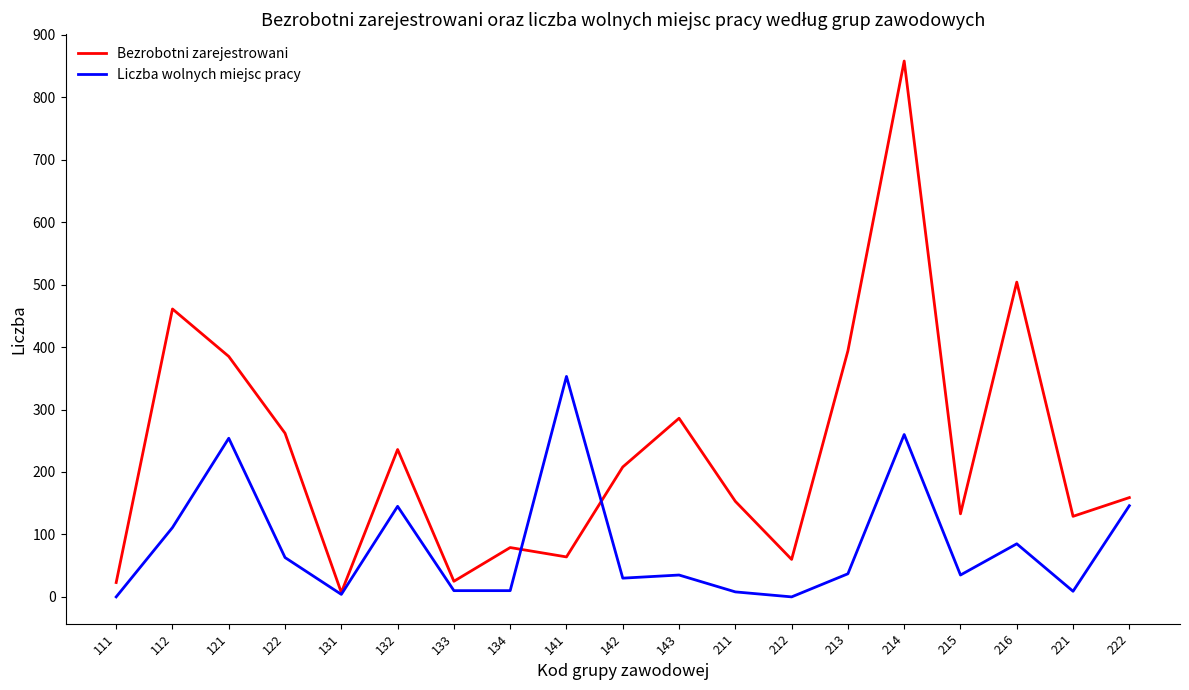

What are all the series names shown in the legend?

Bezrobotni zarejestrowani, Liczba wolnych miejsc pracy